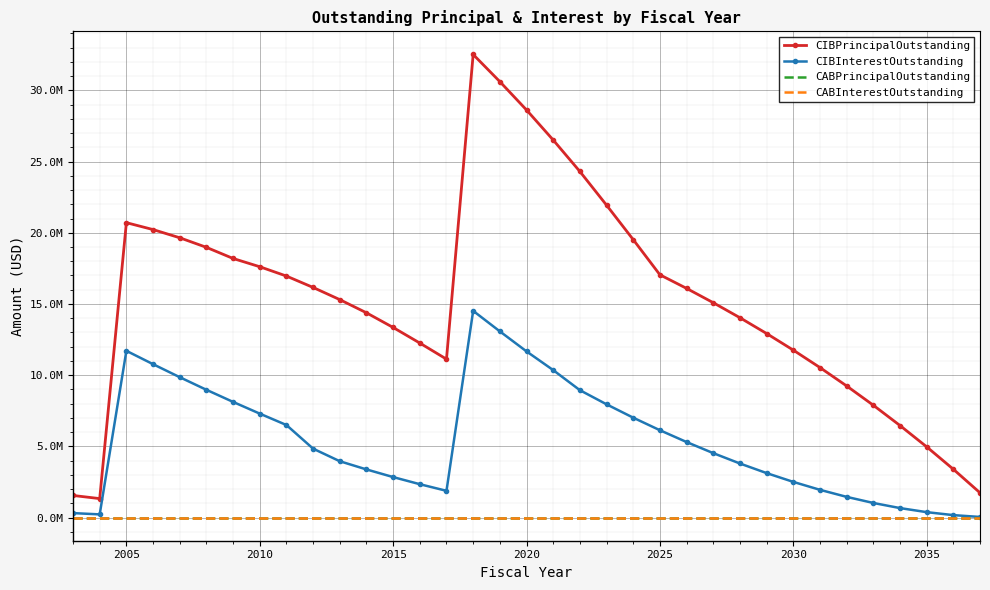

True or false: CIBPrincipalOutstanding and CABPrincipalOutstanding cross at least once.

False